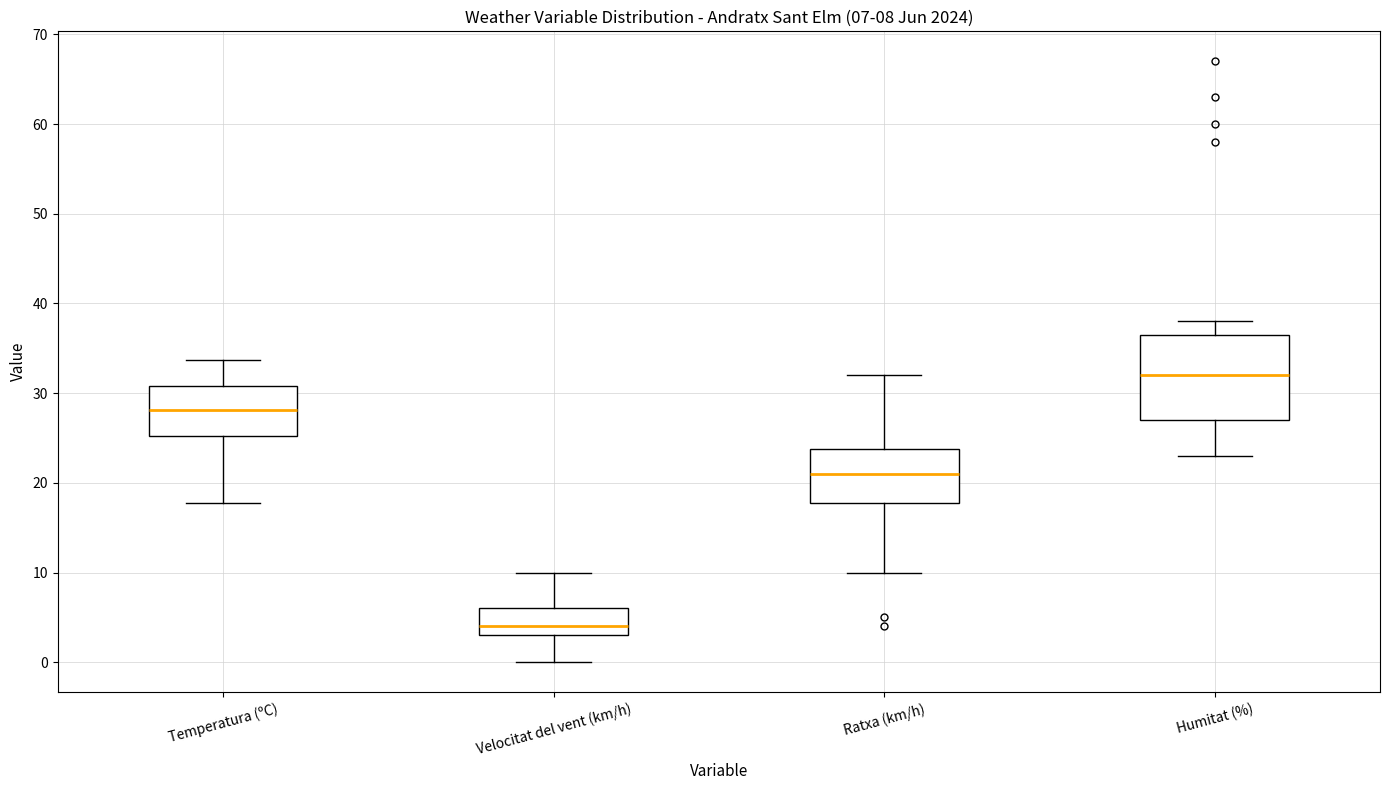

Comparing the boxes themselves (not the whiskers), which one is the tallest?

Humitat (%)